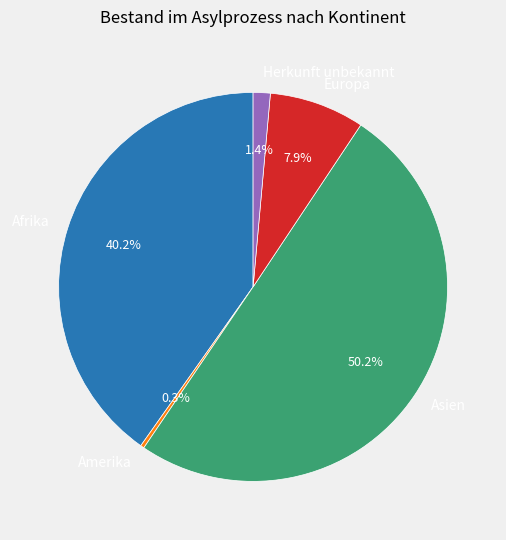

Which category accounts for the majority?

Asien